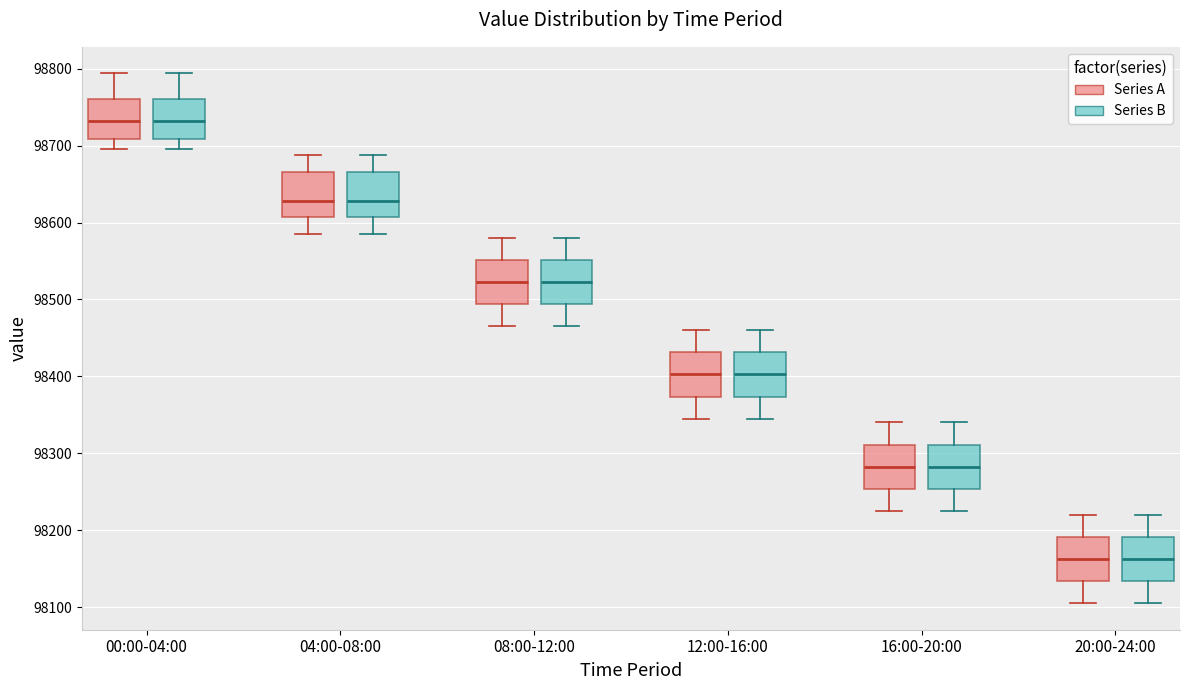

Where does the median line of the box for 12:00-16:00 (Series A) sit on the y-axis? The values are not printed on the chart, so give them approximately, as read against the axis.

98400